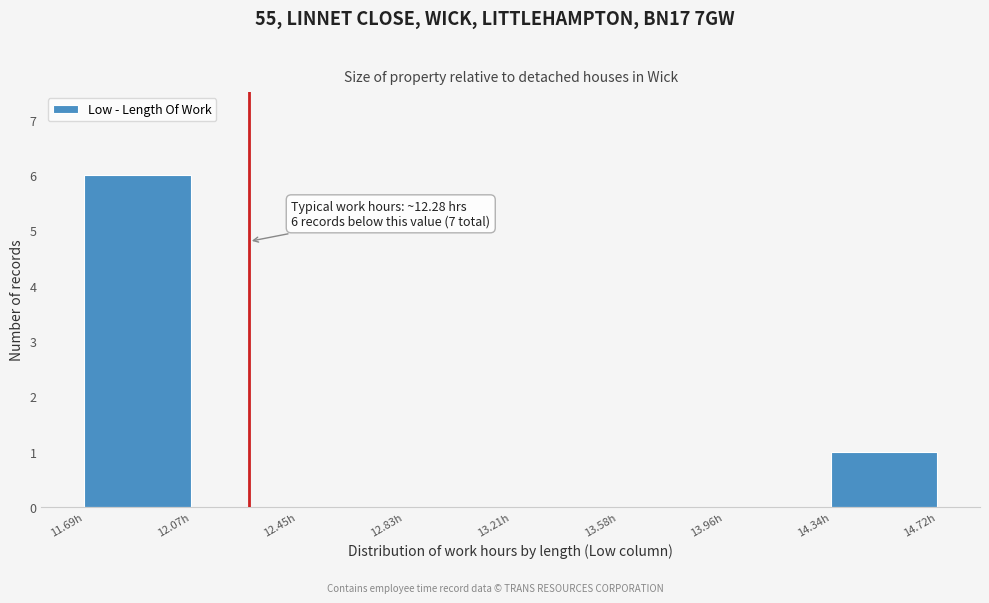

Over which range of the x-axis is the bar tallest?

11.70 to 12.05